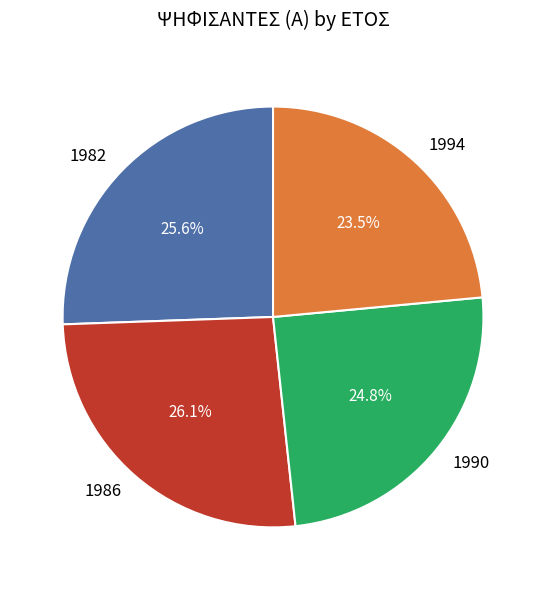

Is 1986 the majority of the pie?

No